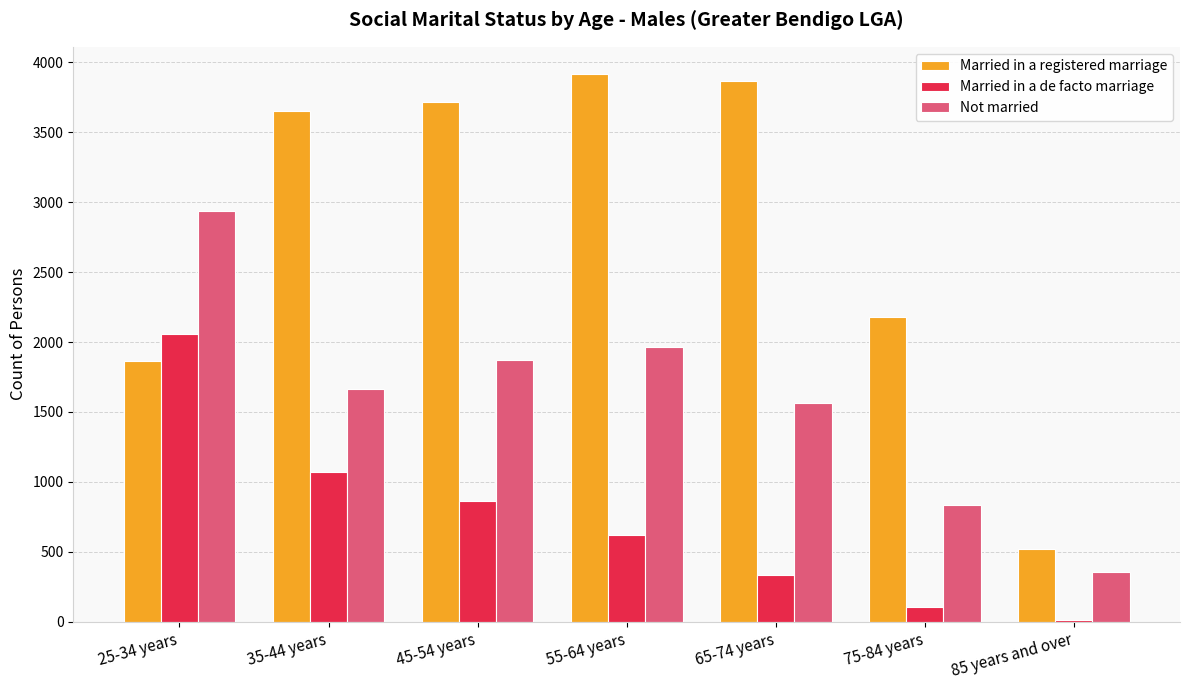

At which category is the sum across all series the highest?

25-34 years